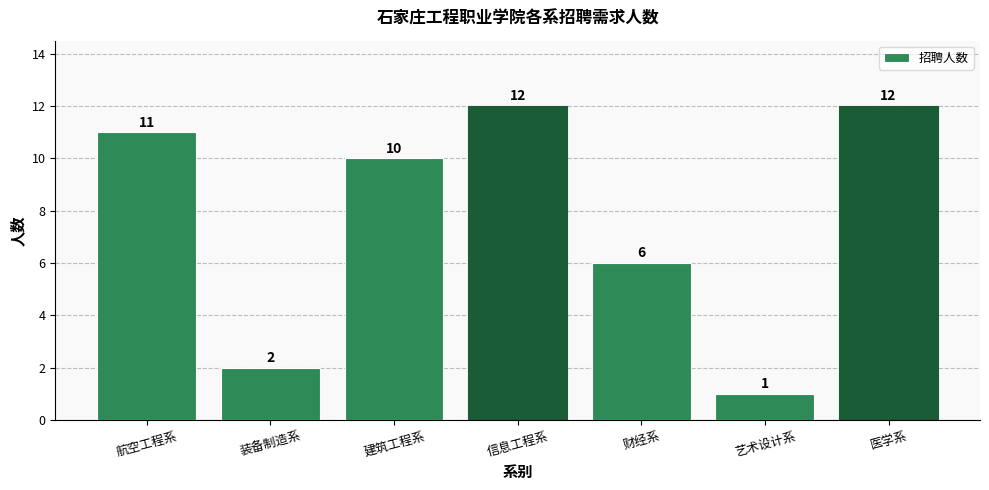

What is the value of the 6th bar from the left?

1